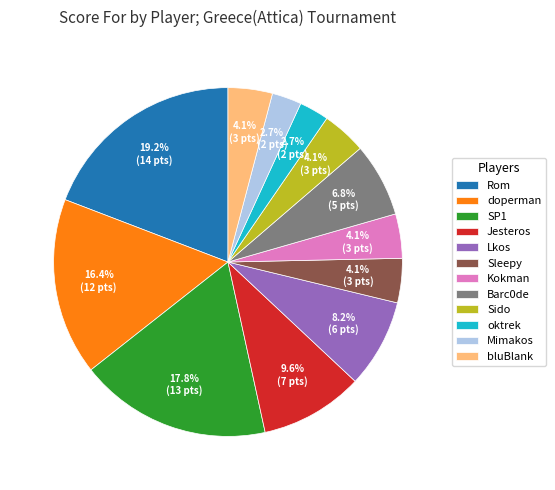

What is the largest slice in the pie chart?

Rom